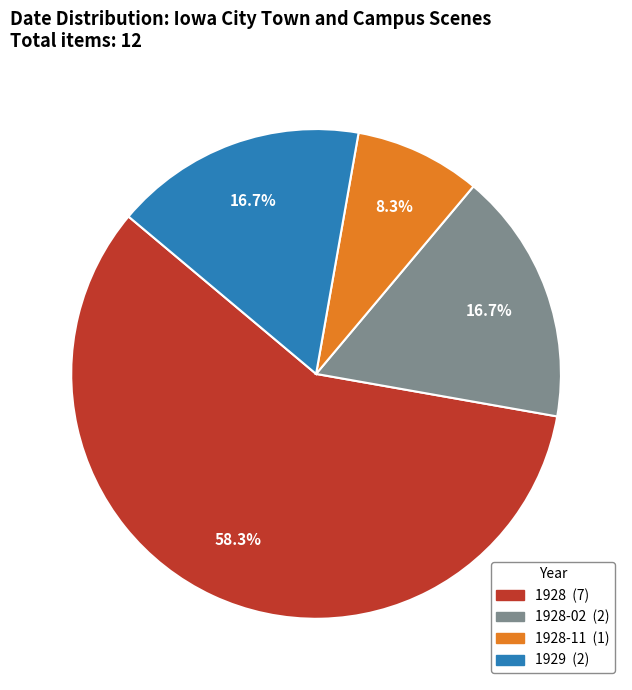

Is there any slice that represents more than half of the pie?

Yes